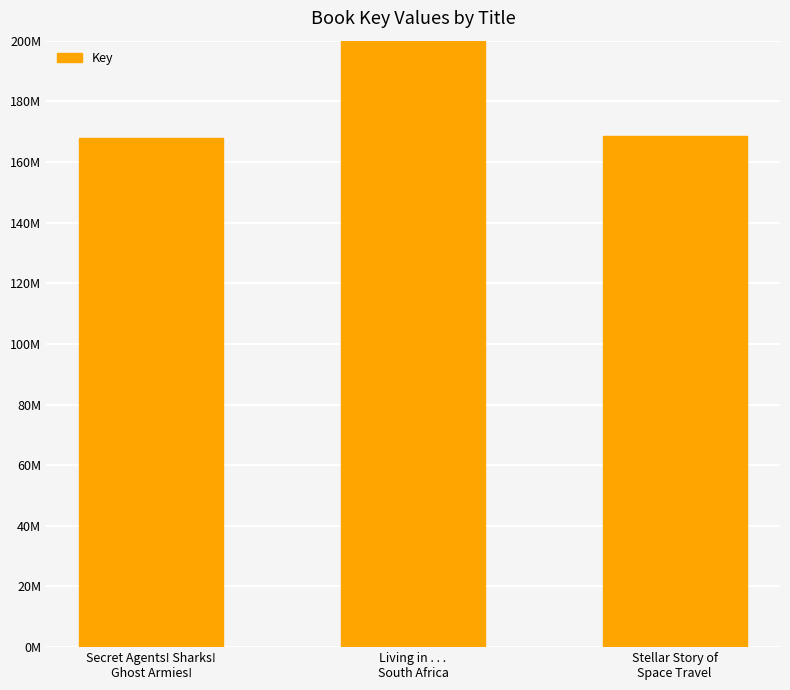

Are the bars horizontal?

No